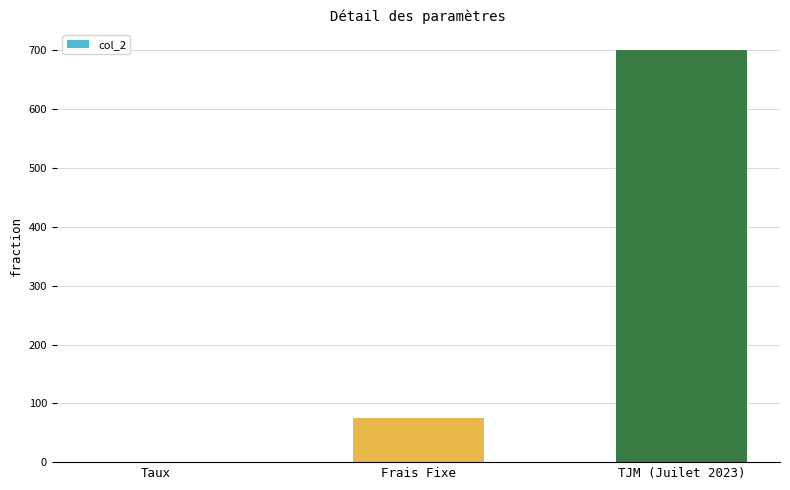

The chart shows a value of 700.0 at TJM (Juilet 2023). True or false?

True